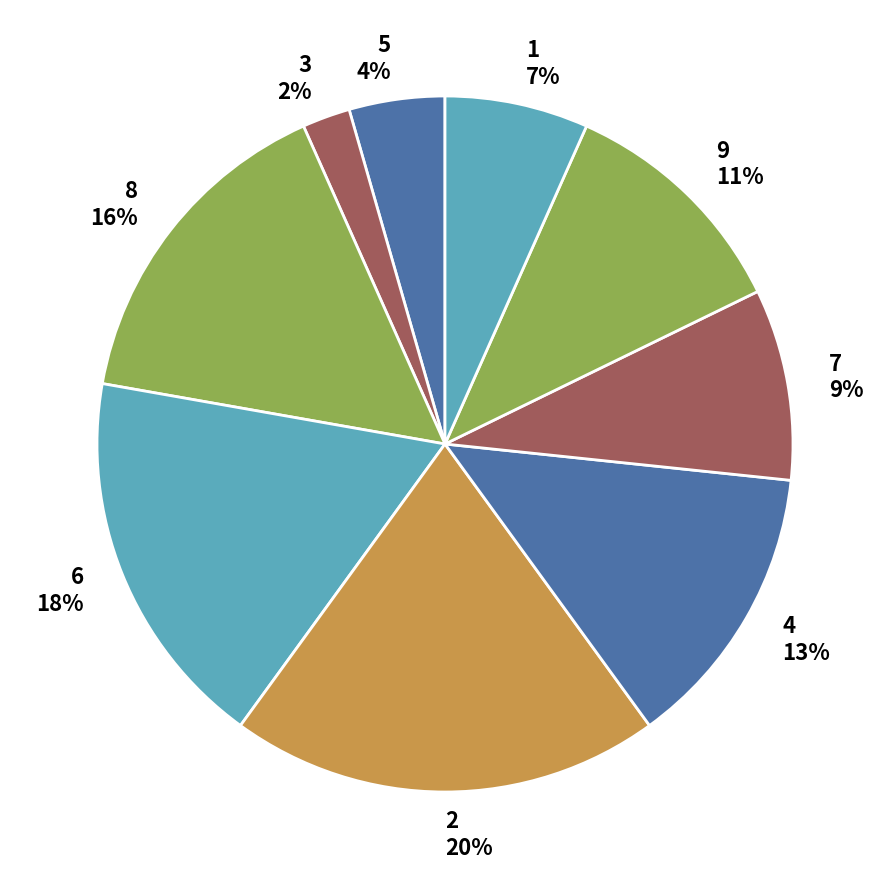

The 5 slice represents 13% of the pie. True or false?

False